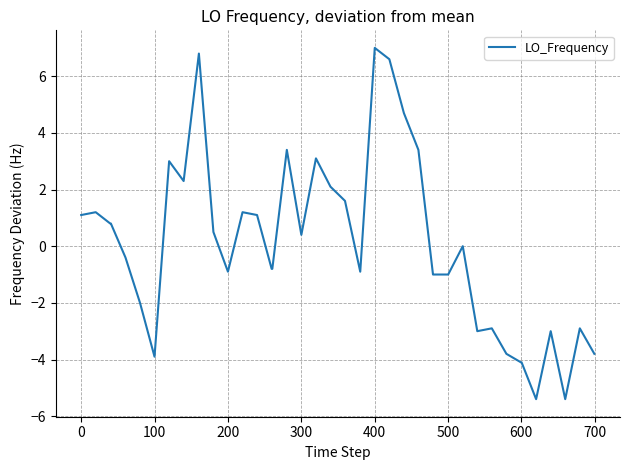

What is the smallest value displayed?

-5.4